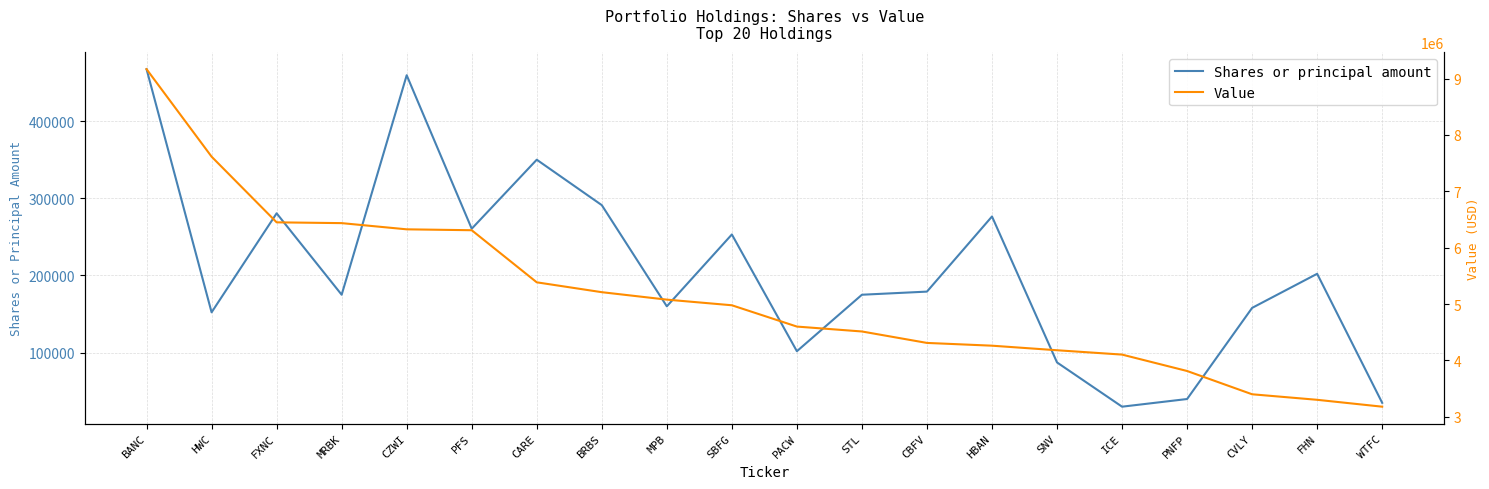

Reading left to right, transcribe all the data shown in this chart.

Shares or principal amount: BANC=467167	HWC=152218	FXNC=280460	MRBK=175000	CZWI=459297	PFS=260505	CARE=349889	BRBS=291048	MPB=159984	SBFG=253058	PACW=101845	STL=175000	CBFV=179046	HBAN=276355	SNV=87313	ICE=30000	PNFP=39919	CVLY=157962	FHN=202132	WTFC=35000
Value: BANC=9166000	HWC=7614000	FXNC=6449000	MRBK=6435000	CZWI=6325000	PFS=6309000	CARE=5385000	BRBS=5210000	MPB=5078000	SBFG=4978000	PACW=4600000	STL=4513000	CBFV=4310000	HBAN=4261000	SNV=4180000	ICE=4103000	PNFP=3812000	CVLY=3399000	FHN=3301000	WTFC=3179000